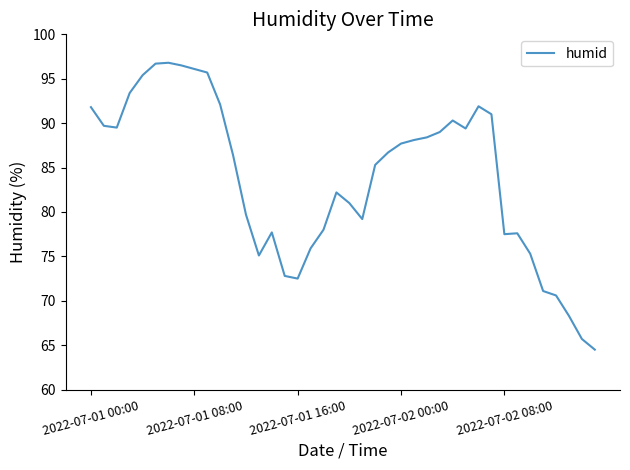

What is the difference between the second highest and minimum values?

32.2